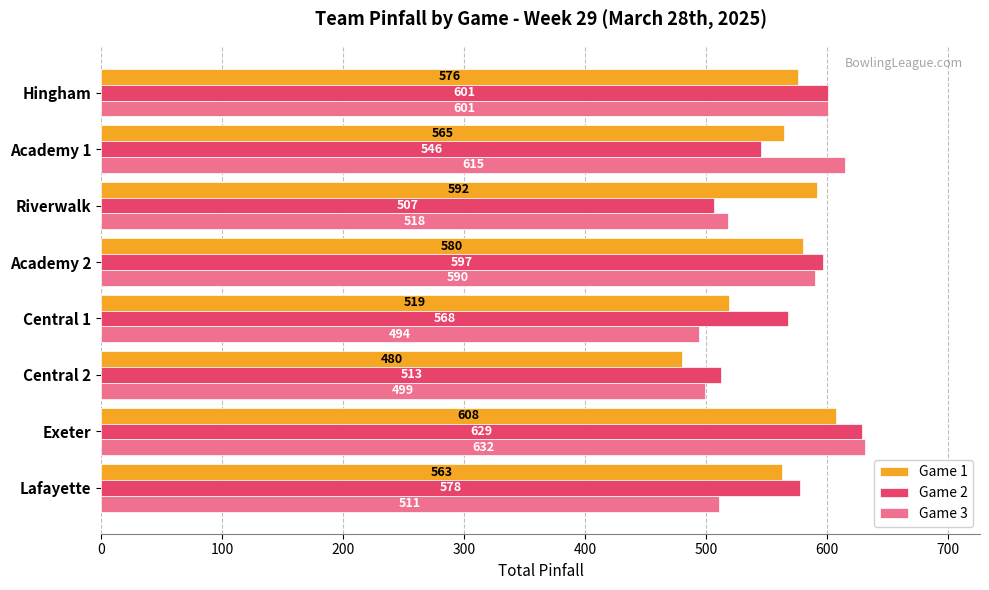

What is the greatest value displayed?

632